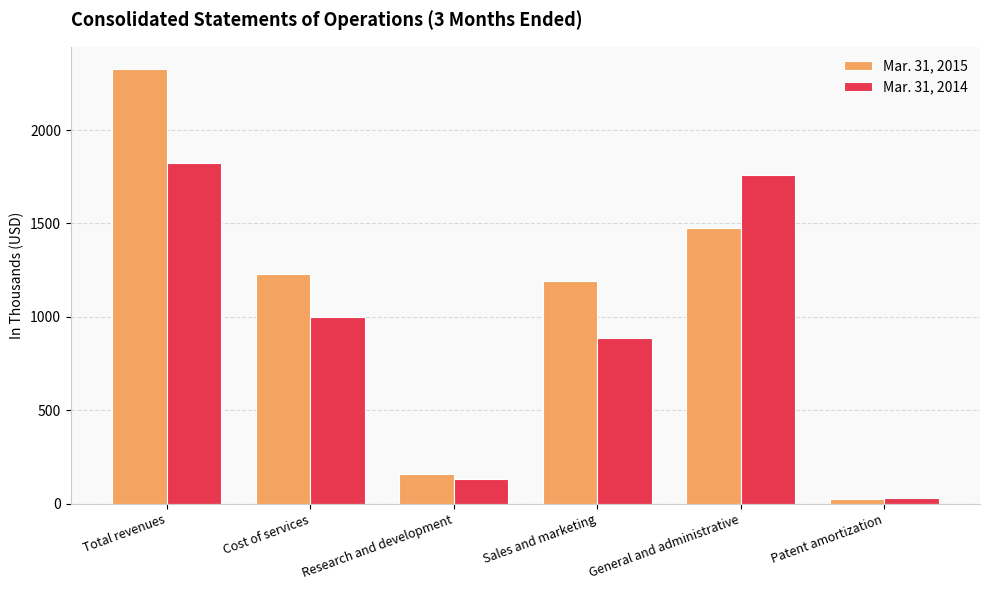

Rank the series at Research and development from highest to lowest value.

Mar. 31, 2015, Mar. 31, 2014